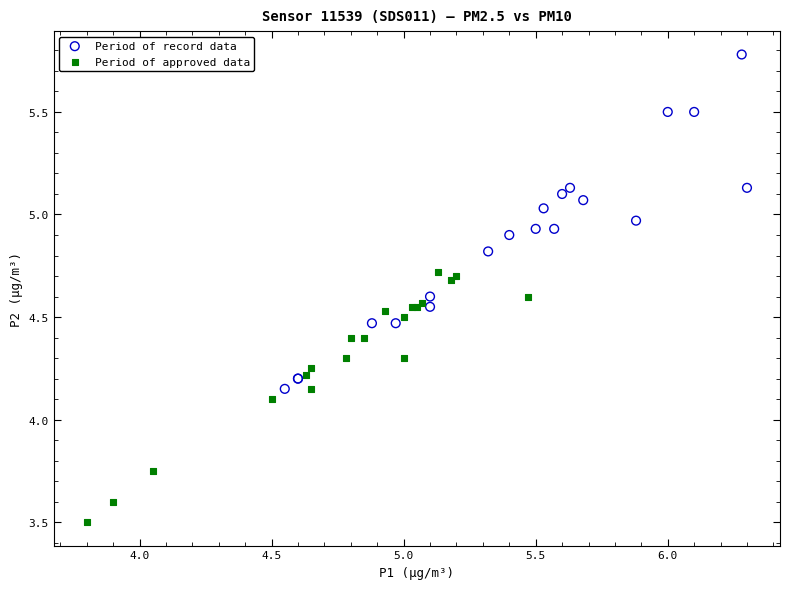

Which series has the widest spread of Y values?

Period of record data